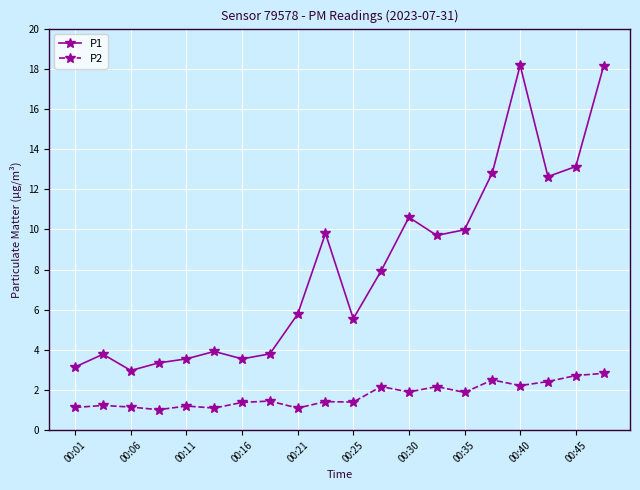

What is the difference between the maximum and minimum values in the P2 series?

1.8